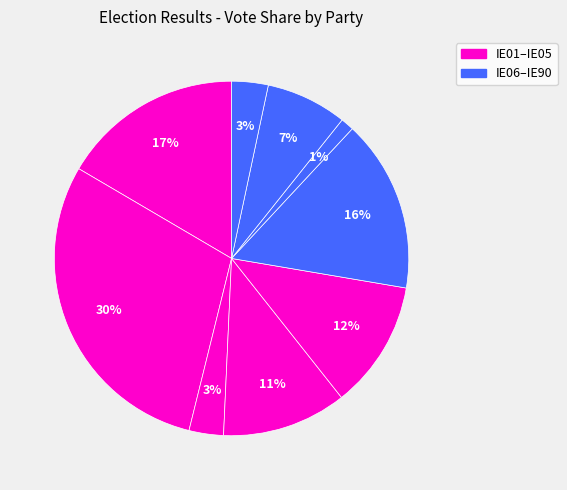

How many slices are in this pie chart?

9